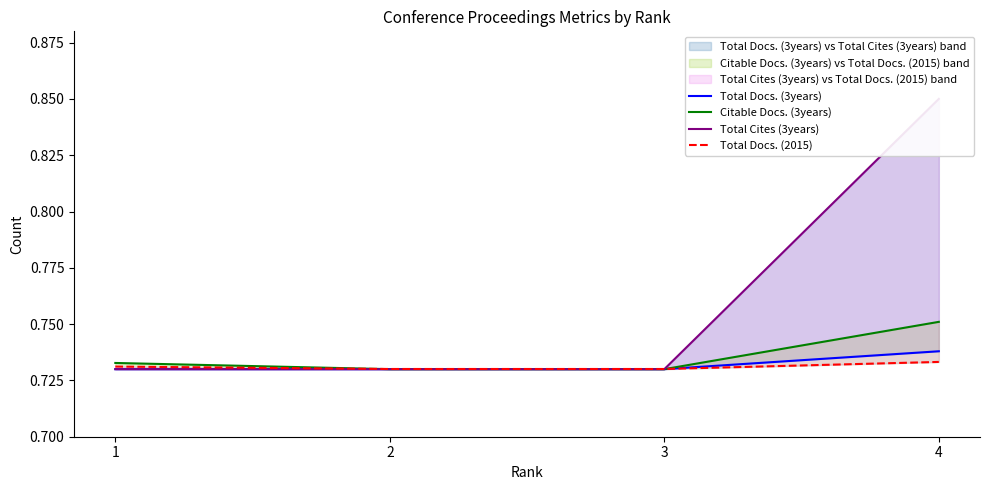

Rank the categories by Total Docs. (2015) value from lowest to highest.

2, 3, 1, 4